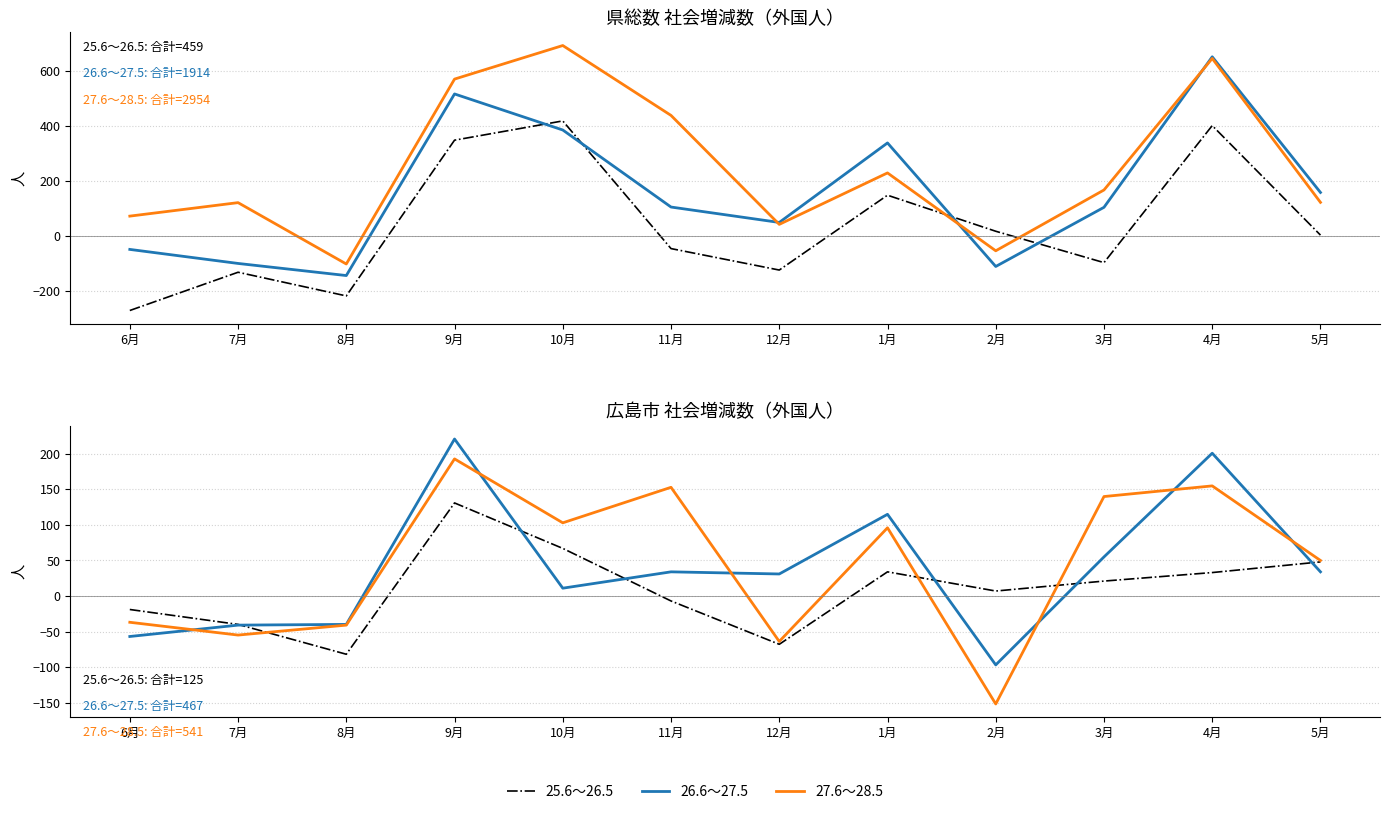

Where does the 27.6～28.5 series first go above 96?

9月